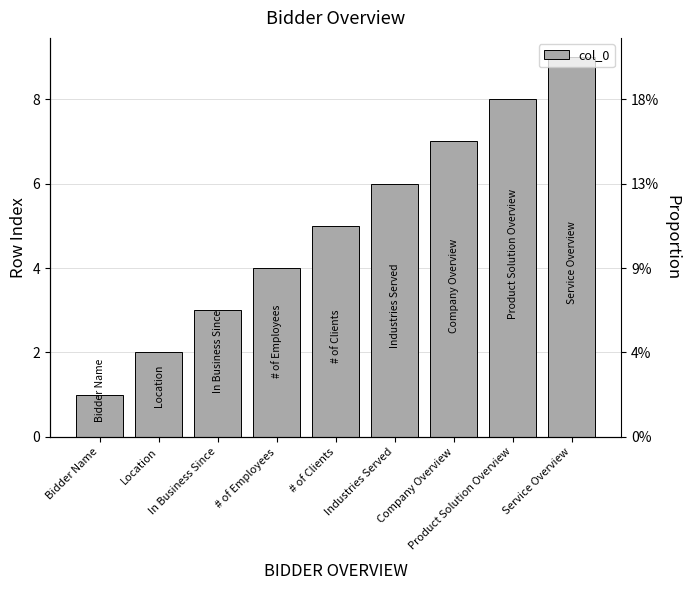

Which category has the lowest value across all series?

Bidder Name